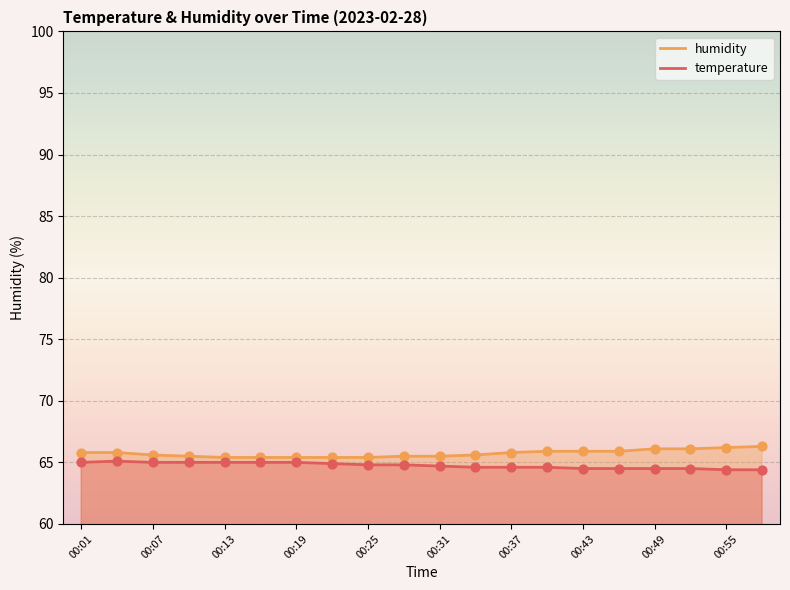

Which series reaches the minimum Y coordinate?

temperature